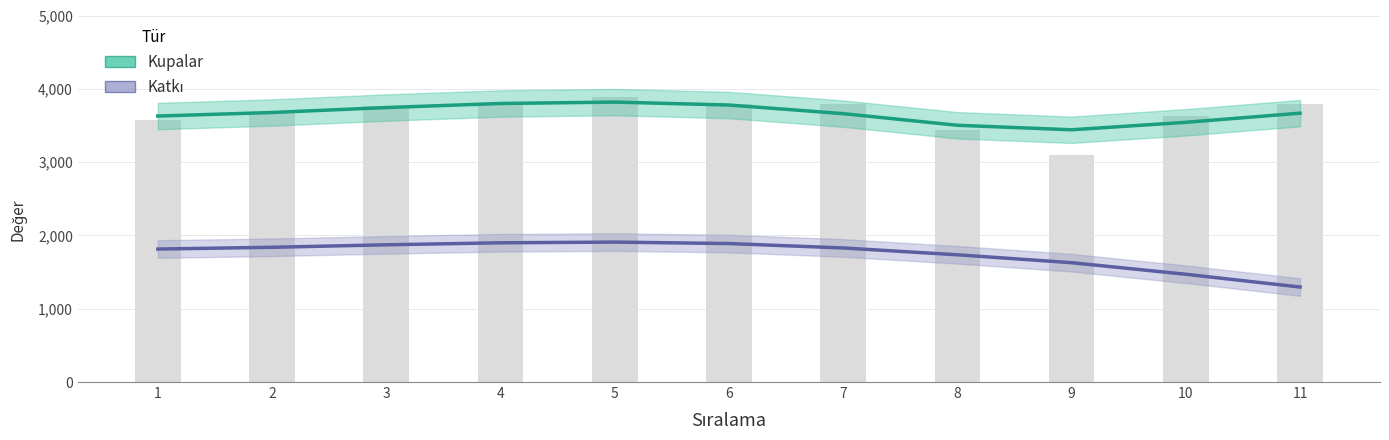

List the series in order of their peak value, highest first.

Kupalar, Katkı